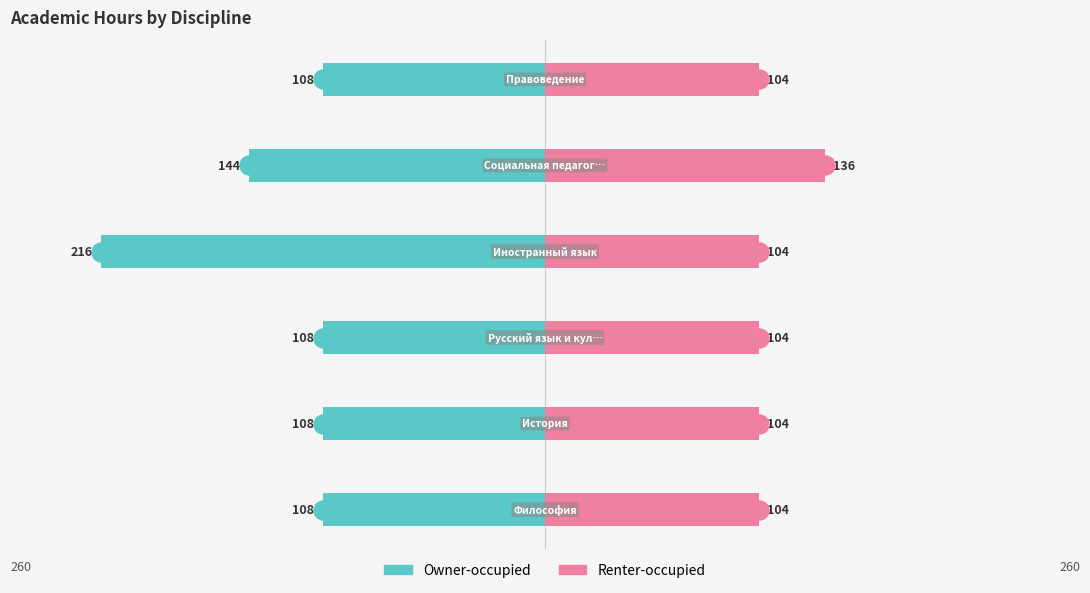

The Owner-occupied series shows -216 at 3. True or false?

True